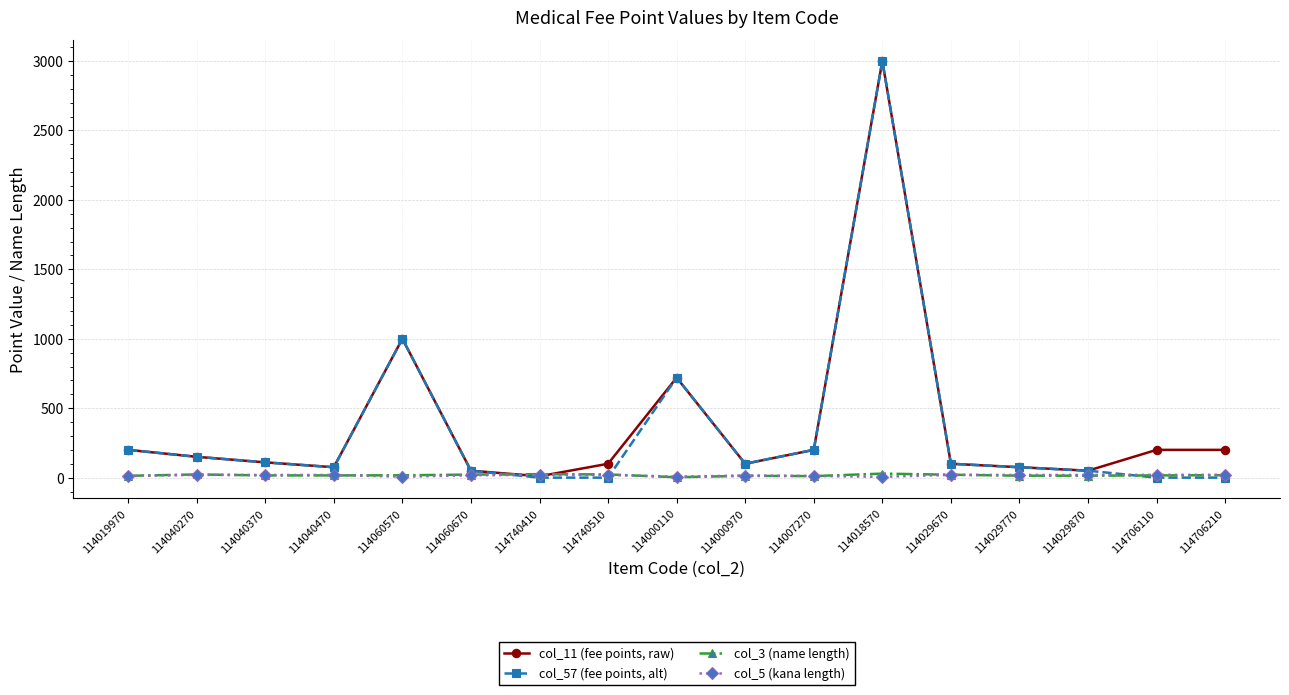

What is the minimum value for col_3 (name length)?

3